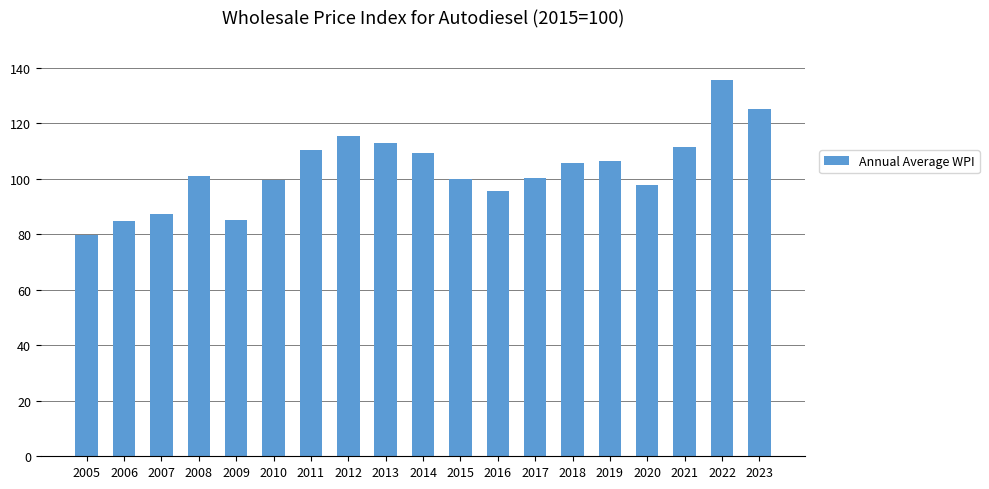

How many data points does each series have?

19